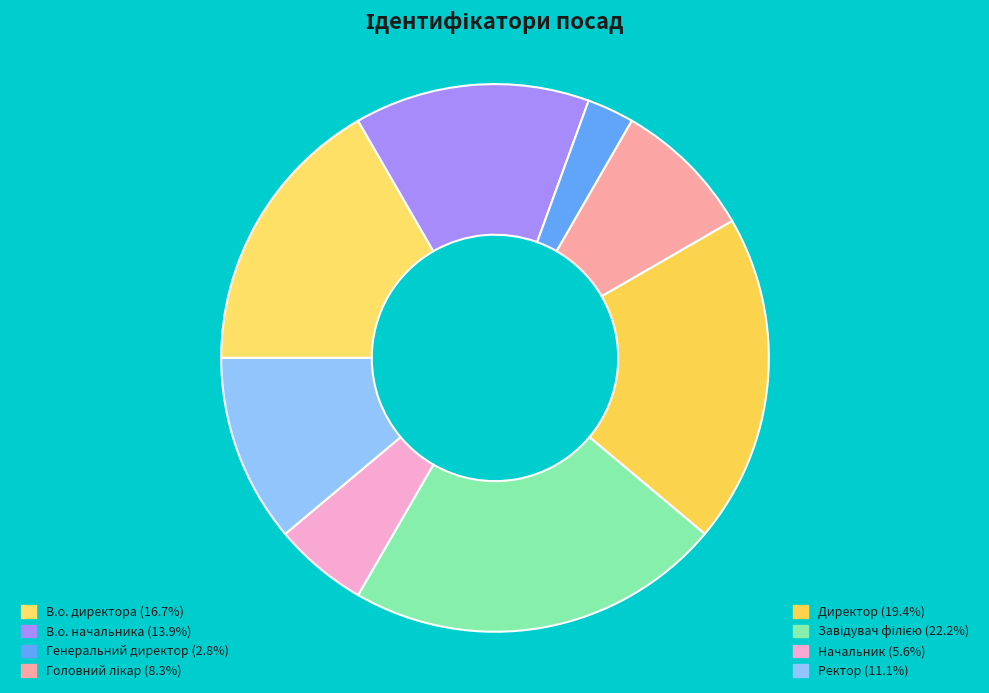

How many slices are in this pie chart?

8